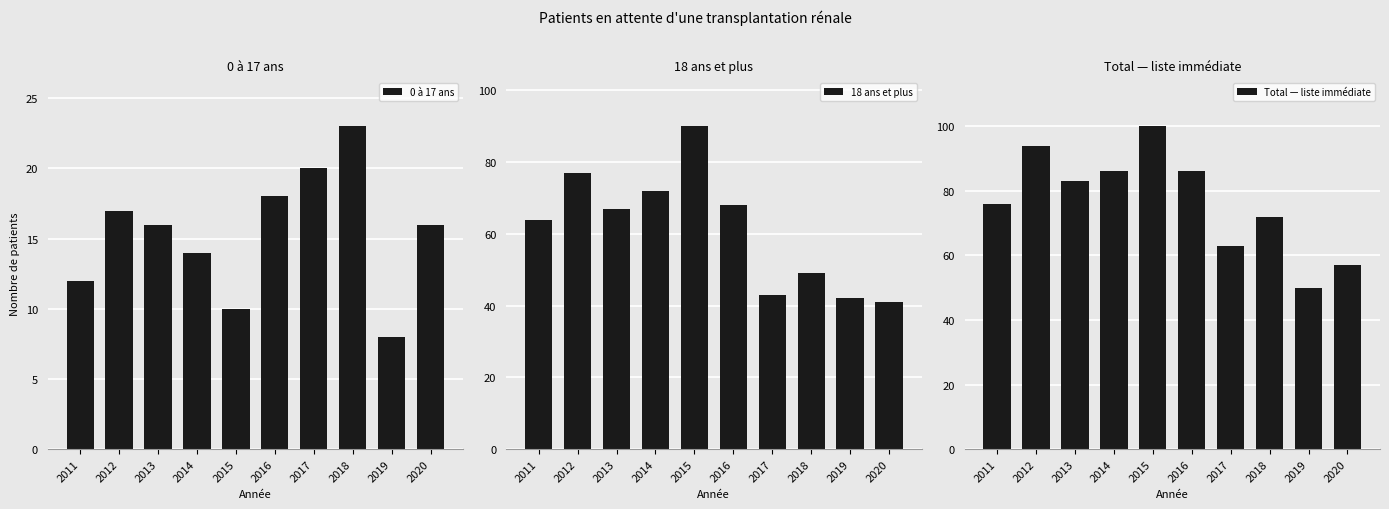

How many values in the 18 ans et plus series exceed 67?

4